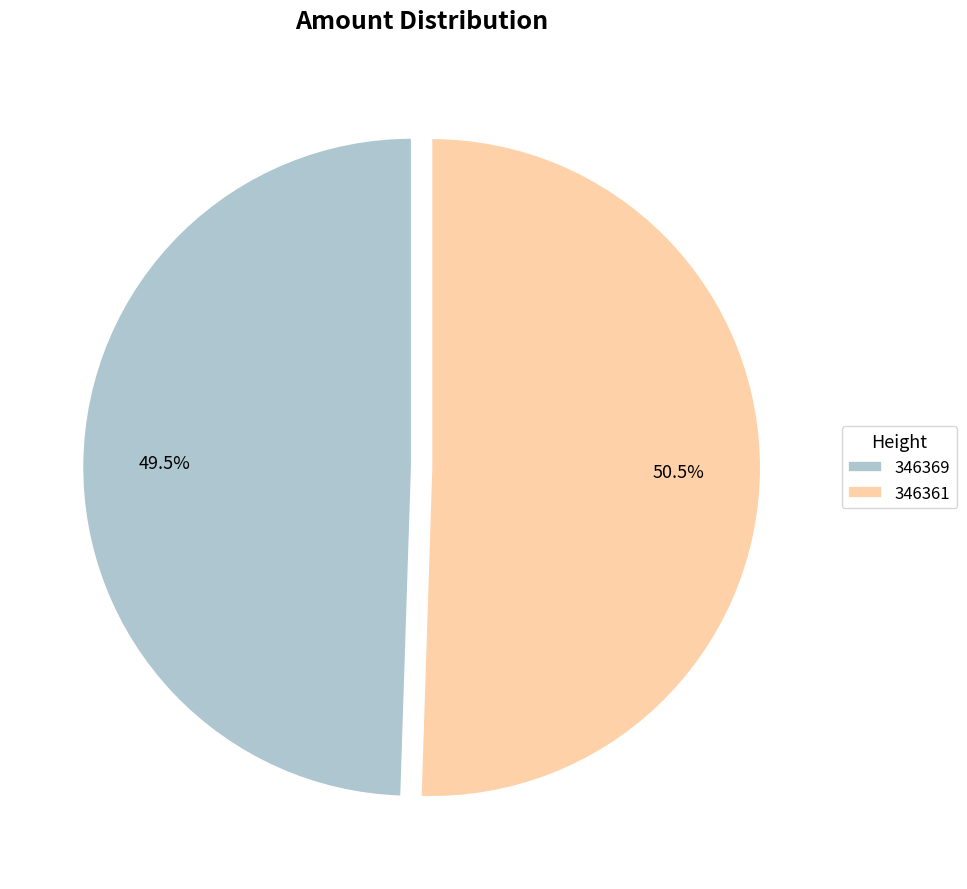

Approximately how many times larger is the value at 346369 compared to 346361?

1.0